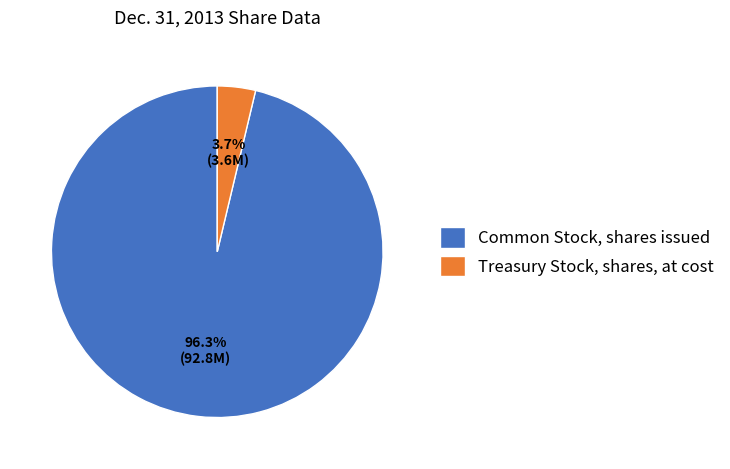

Combined, do Treasury Stock, shares, at cost and Common Stock, shares issued account for over 50%?

Yes